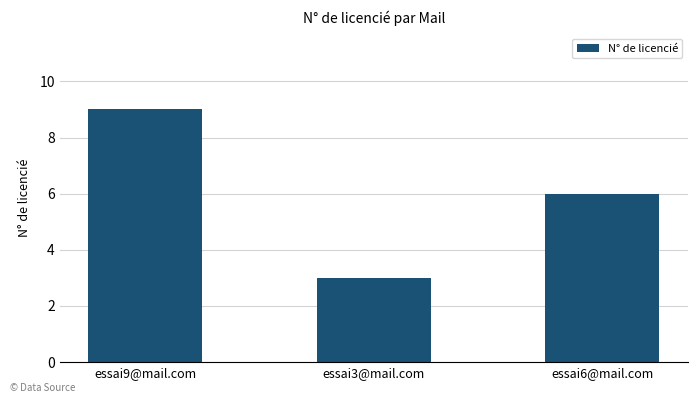

Where is the data nearest to the value 6?

essai6@mail.com